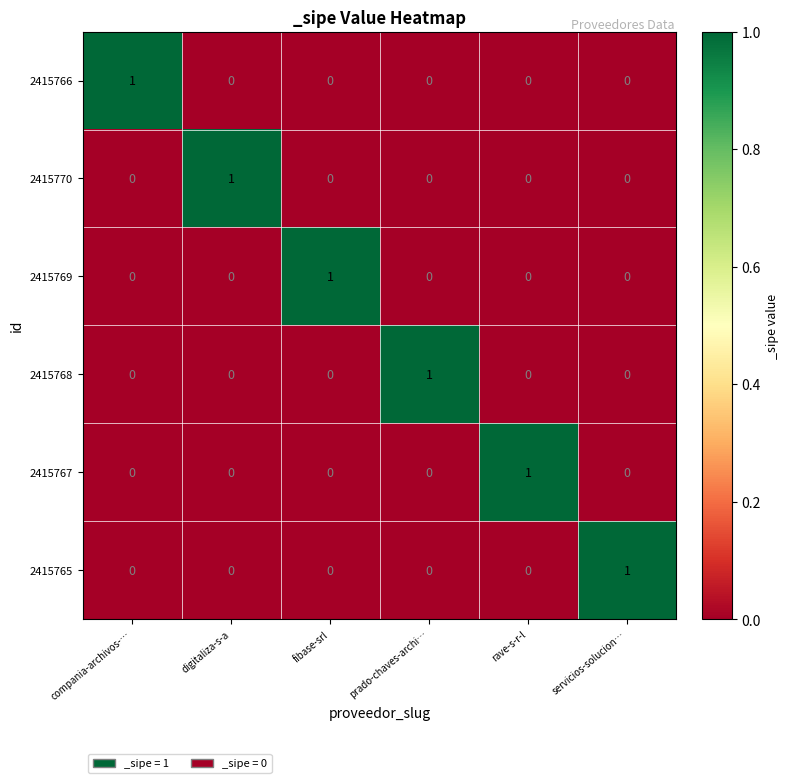

The value of 2415768 at servicios-solucion… is -1. True or false?

False